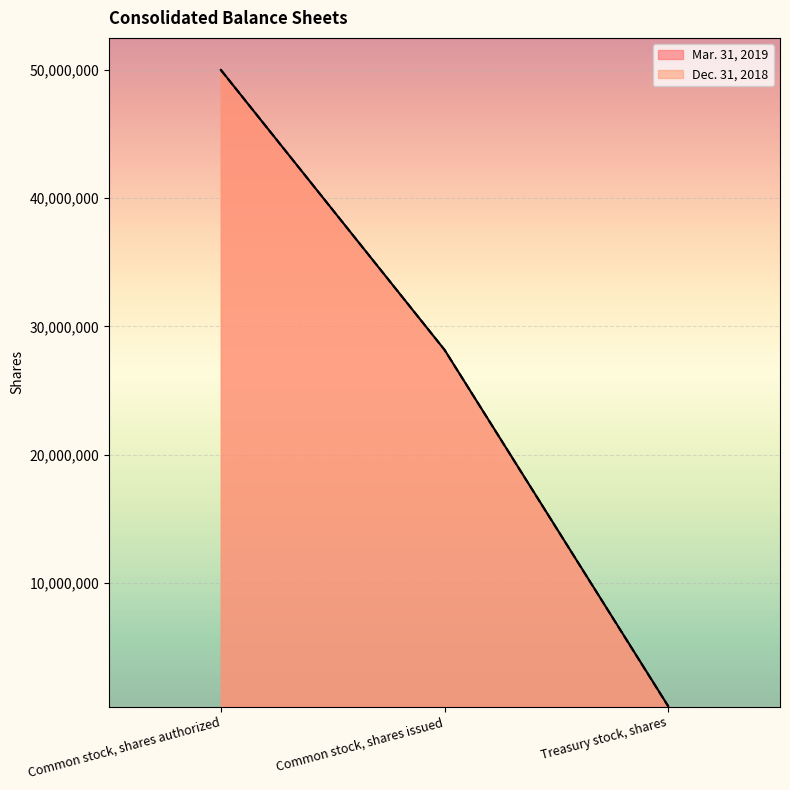

Reading right to left, what are all the values shown in this chart?

Mar. 31, 2019: 402690	28179598	50000000
Dec. 31, 2018: 387697	28179598	50000000